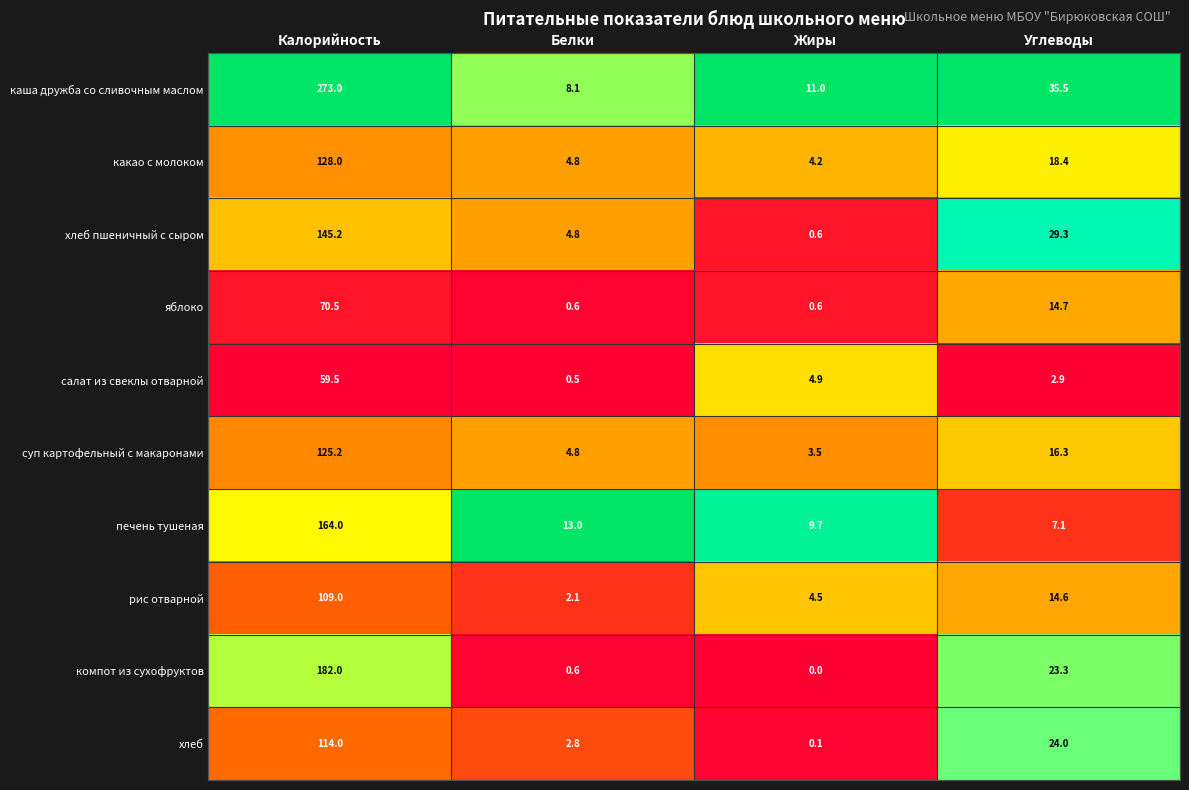

True or false: какао с молоком has a value of 18.4 at Углеводы.

True